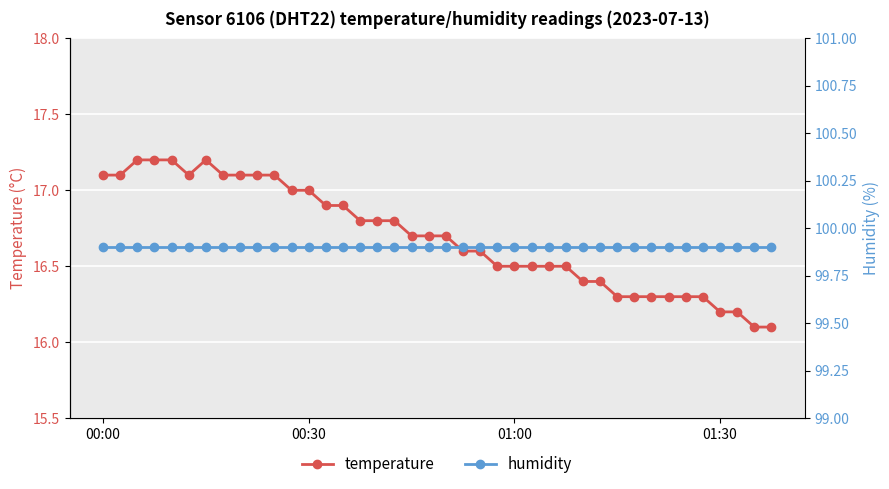

Is the value of humidity at 15 greater than the value of temperature at 15?

Yes